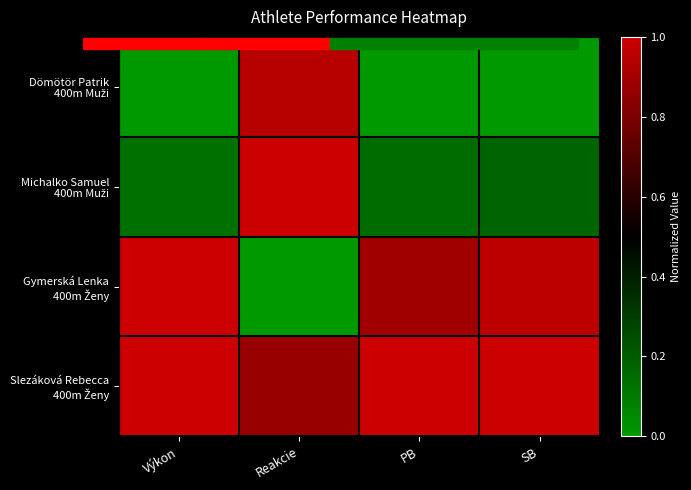

What is the total value across all series at SB?

2.1